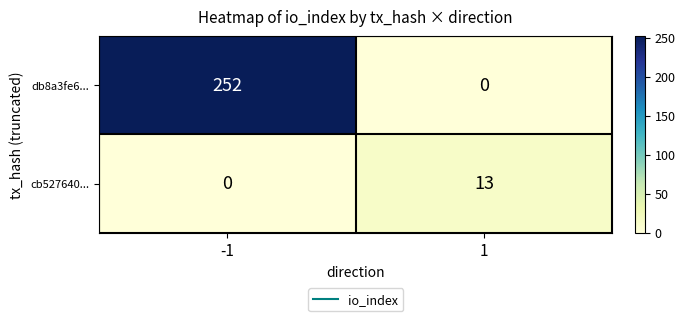

What is the difference between the db8a3fe6... values at -1 and 1?

252